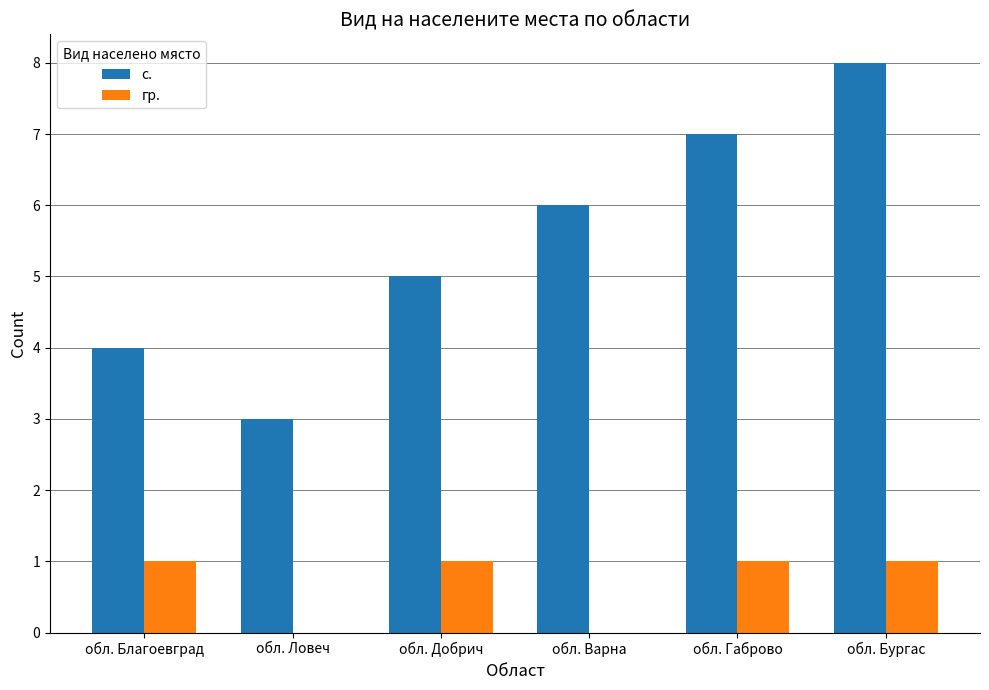

Which series has the largest range (max minus min)?

с.